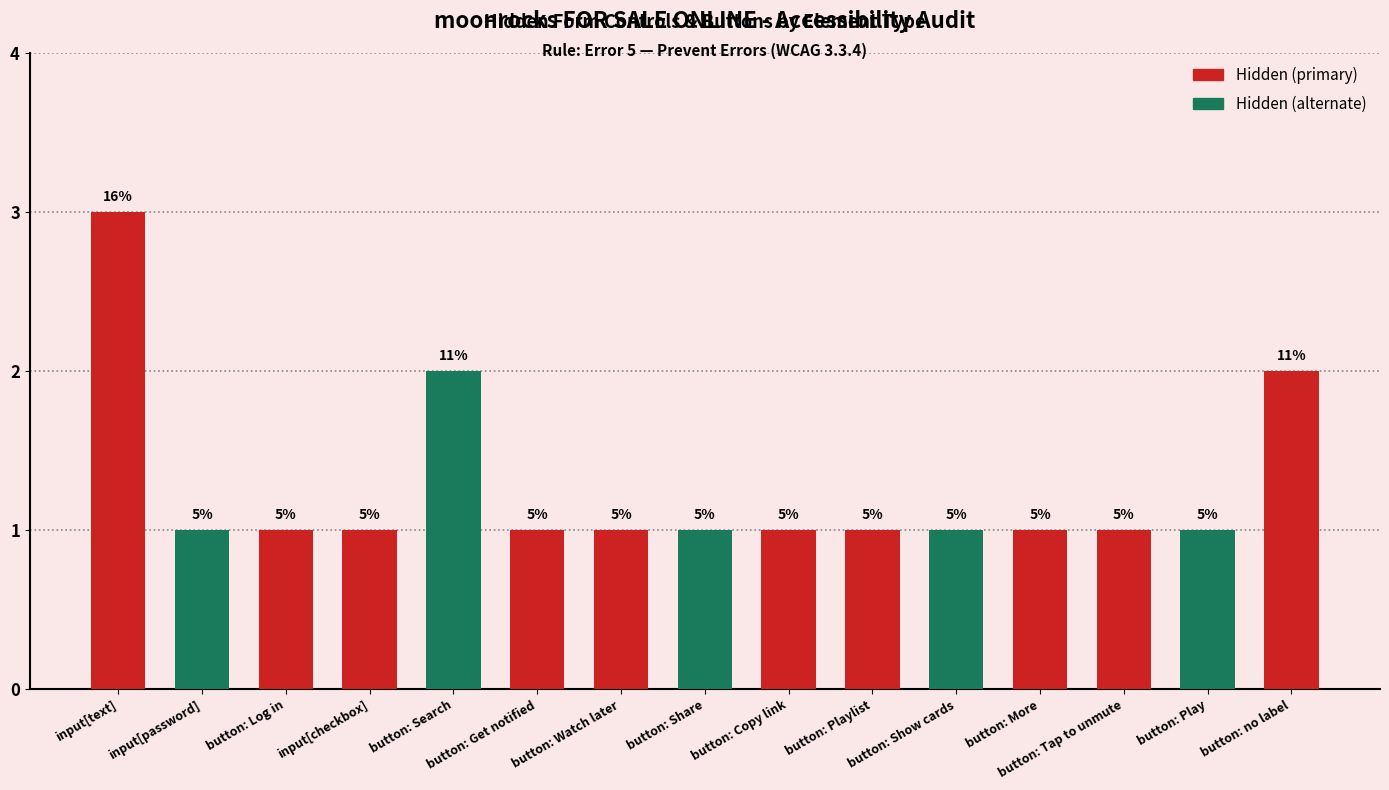

What is the approximate value at button: no label?

2